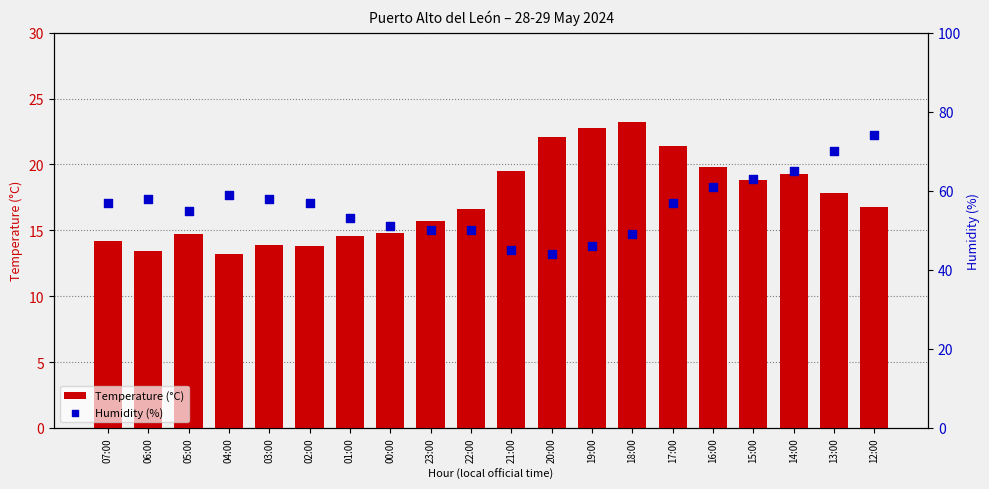

What is the total value across all series at 07:00?

71.2